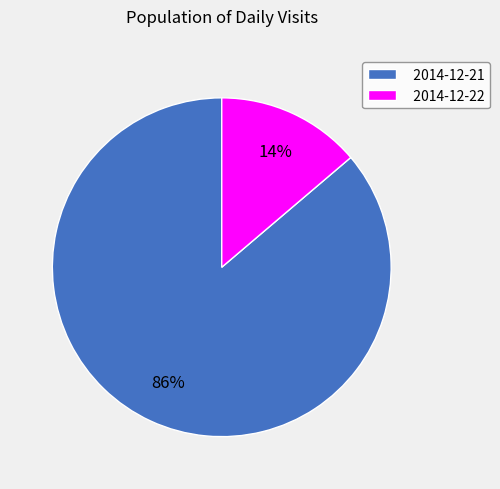

What percentage is the 2014-12-22 slice, to the nearest percent?

14%